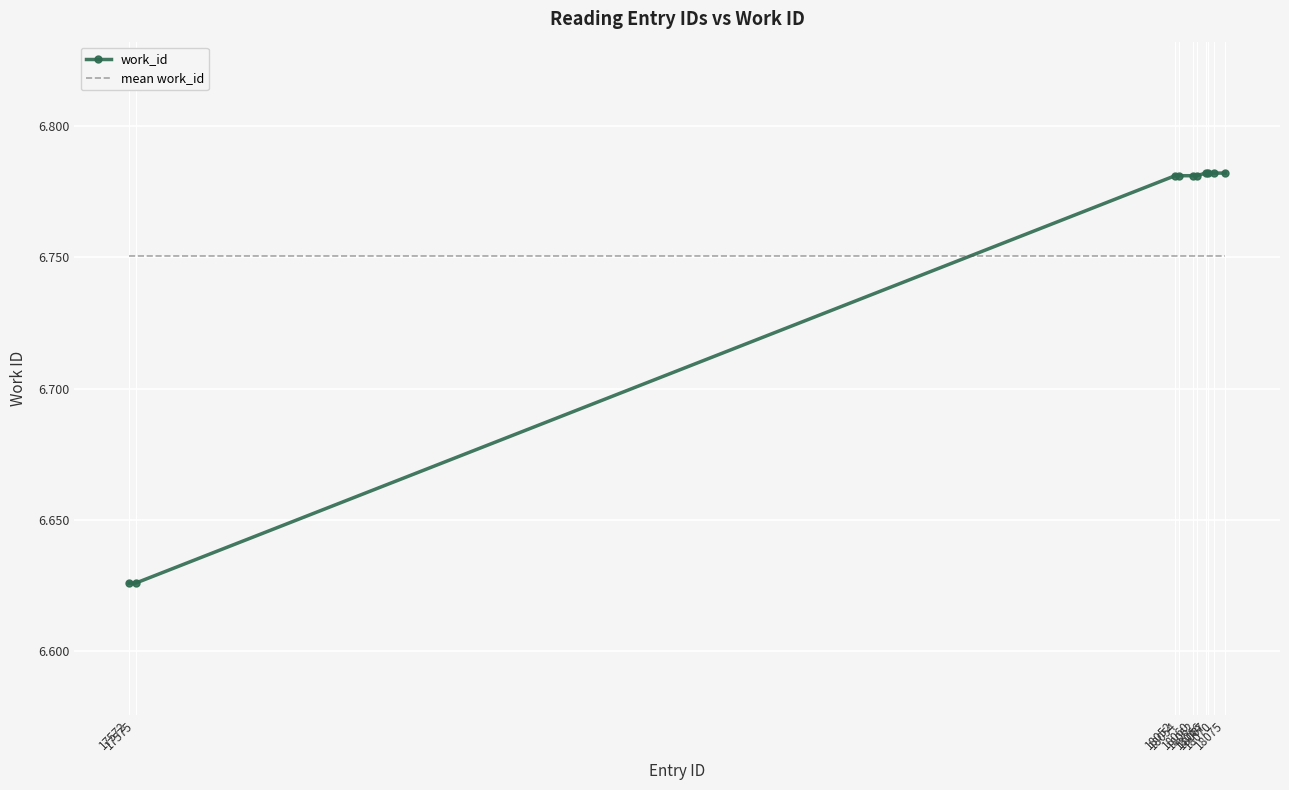

Between which two adjacent categories do work_id and mean work_id first intersect?

17575 and 18052